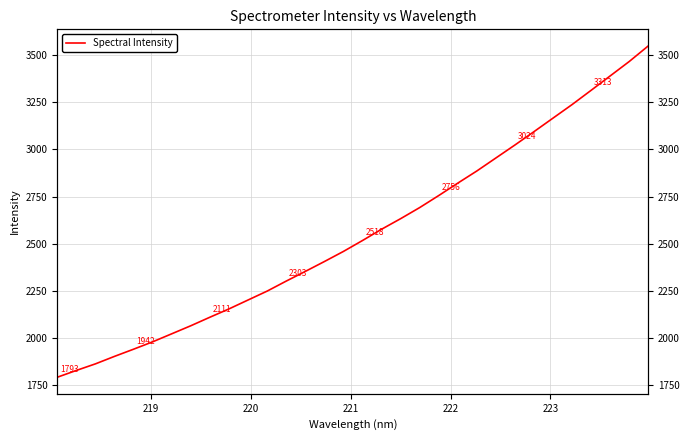

Reading left to right, extract all data points from this chart.

1793.2	1829.2	1864.0	1903.8	1941.8	1980.9	2023.4	2066.1	2111.2	2155.3	2202.5	2249.6	2302.6	2353.9	2406.1	2459.8	2517.6	2577.3	2633.3	2692.1	2755.9	2821.7	2886.1	2954.9	3023.8	3094.4	3166.2	3238.0	3313.5	3389.7	3466.0	3548.7